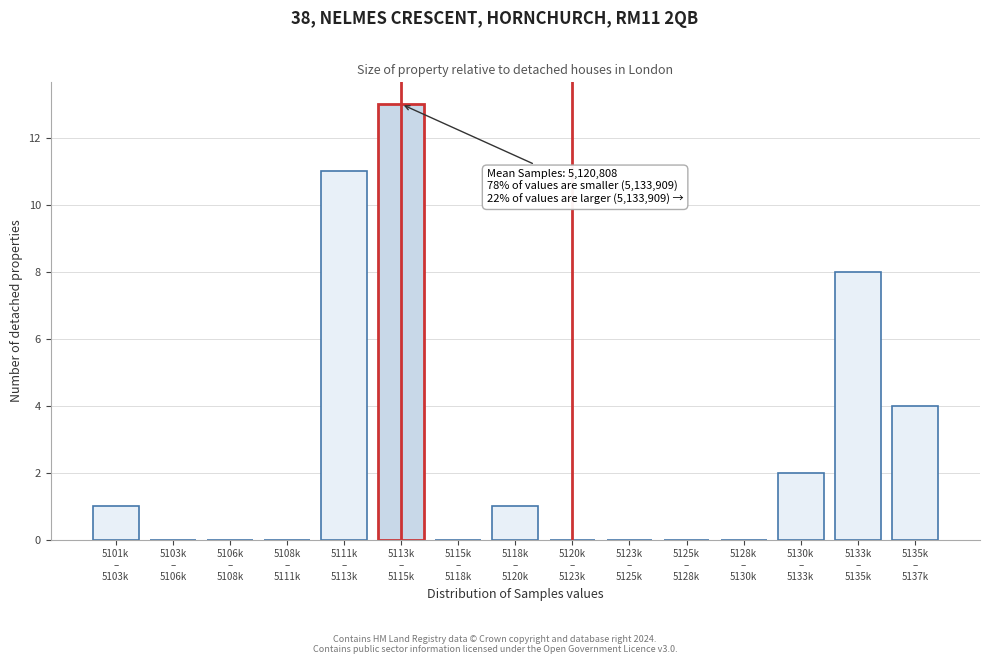

What is the sum of all values?

40